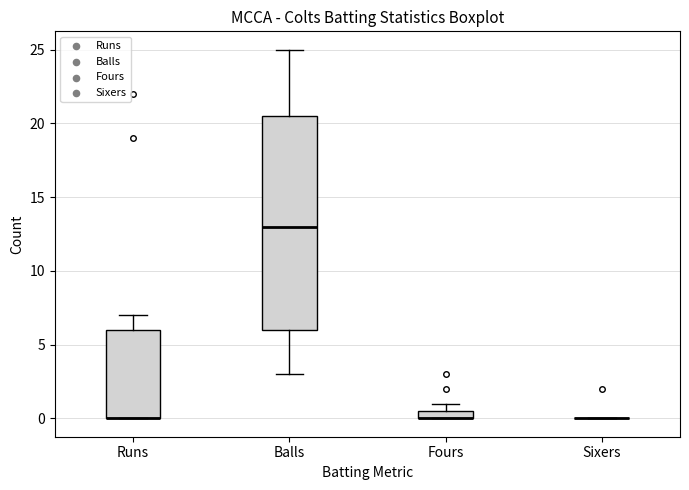

Comparing the boxes themselves (not the whiskers), which one is the tallest?

Balls